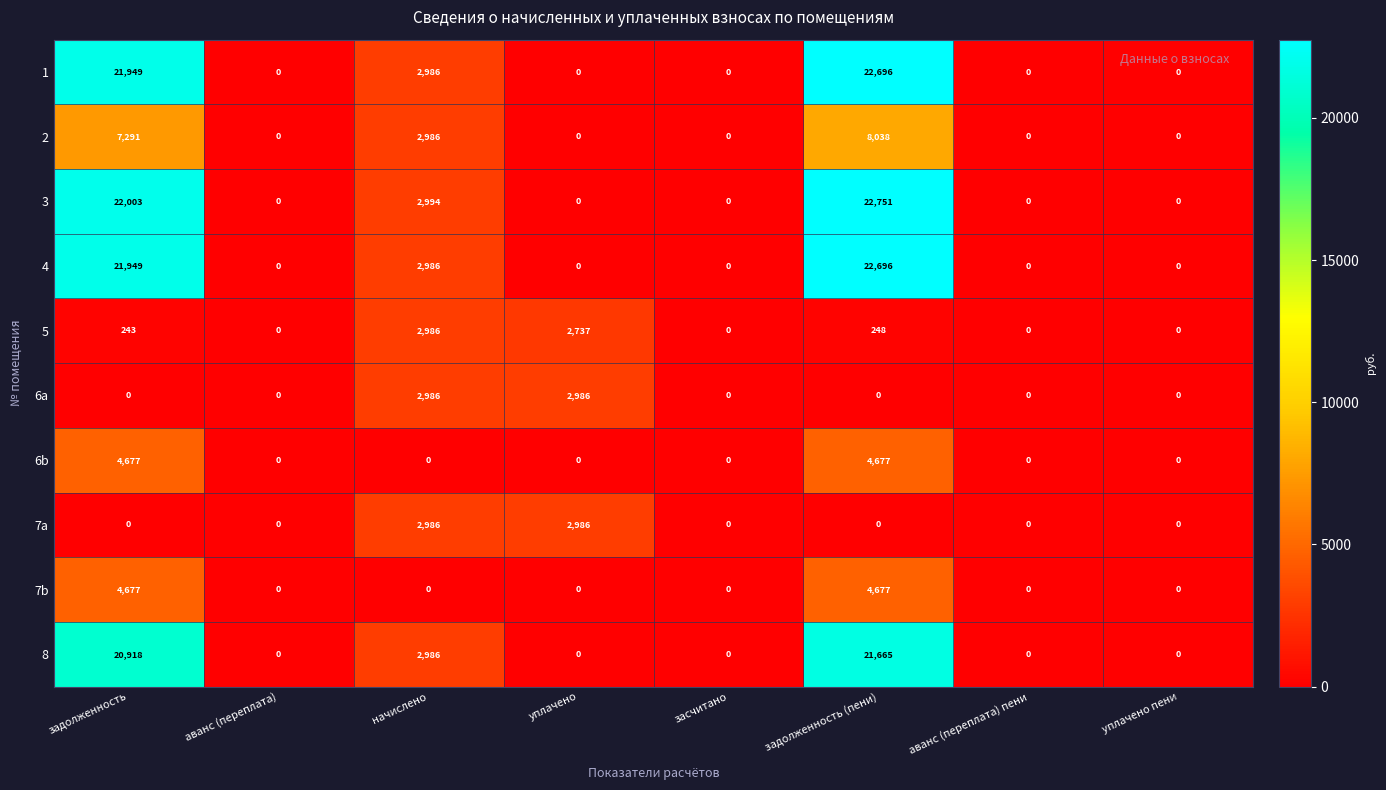

What value does the 3 series have at задолженность (пени)?

22751